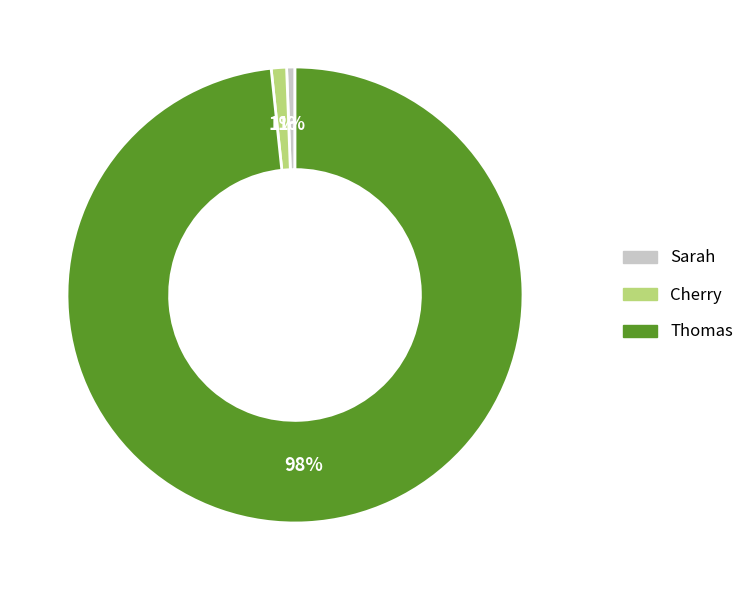

What percentage is the Thomas slice, to the nearest percent?

98%